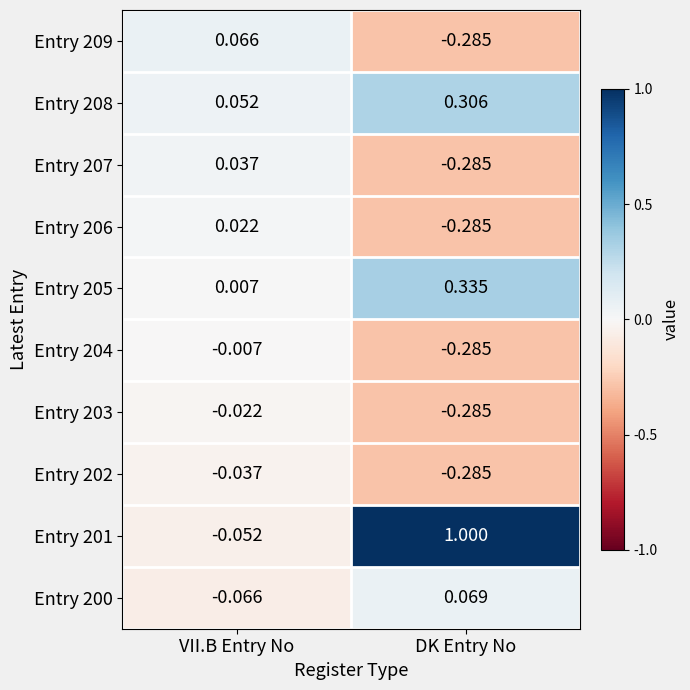

At which label is Entry 207 closest to 0?

VII.B Entry No